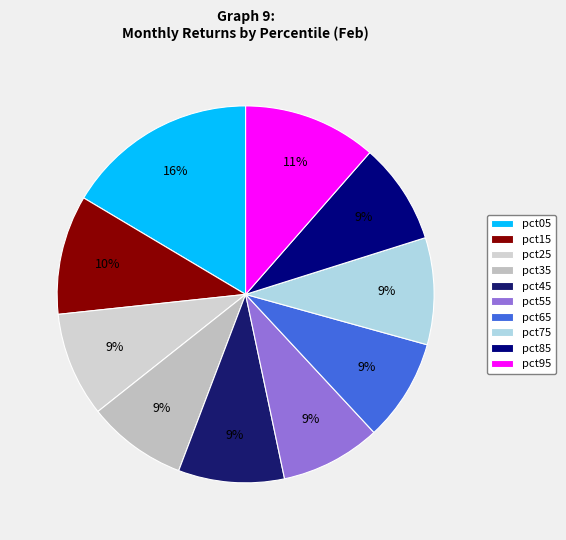

Rank the categories by value from lowest to highest.

pct35, pct55, pct85, pct65, pct25, pct45, pct75, pct15, pct95, pct05